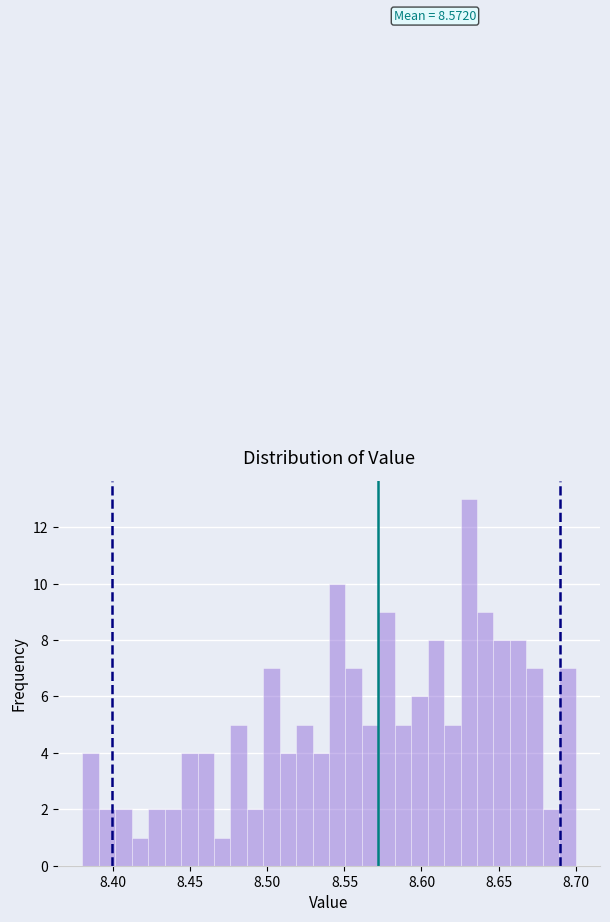

Around what value on the x-axis is the tallest bar? Give the approximate position of its centre, as read against the axis.

8.630